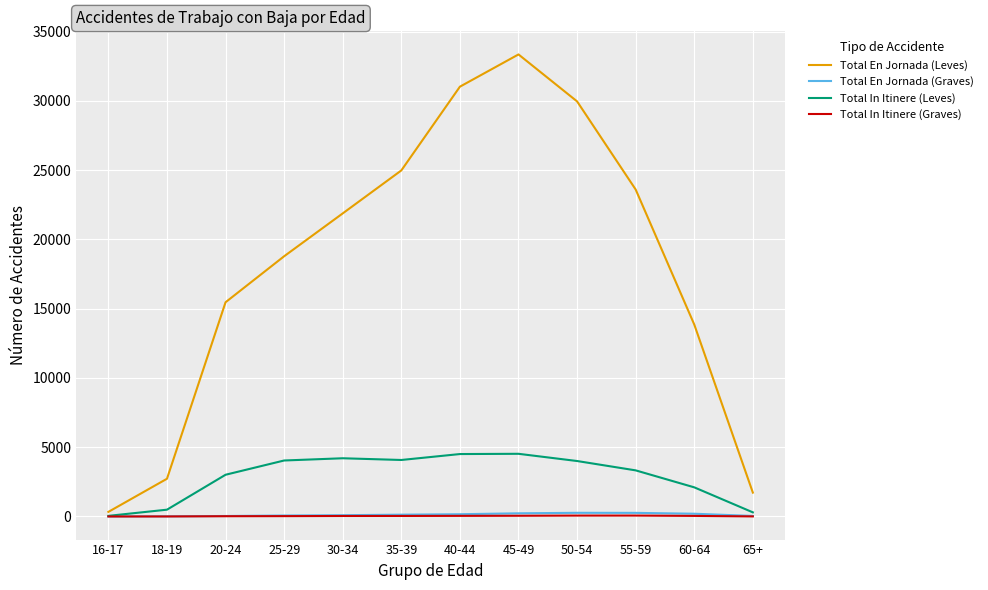

Which series has the largest total across all categories?

Total En Jornada (Leves)